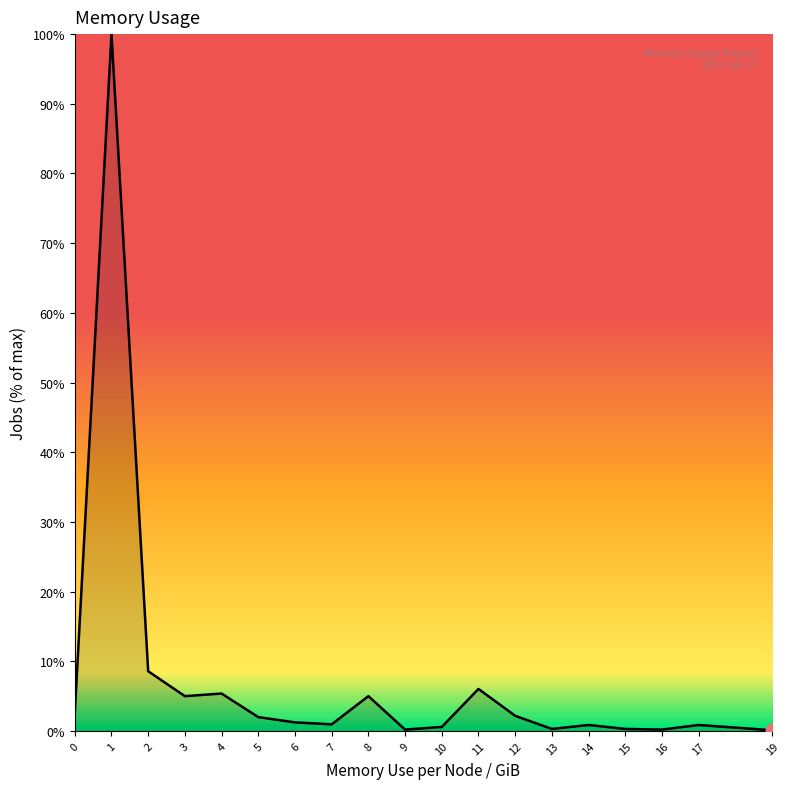

What is the change in value from 1 to 13?

-99.7